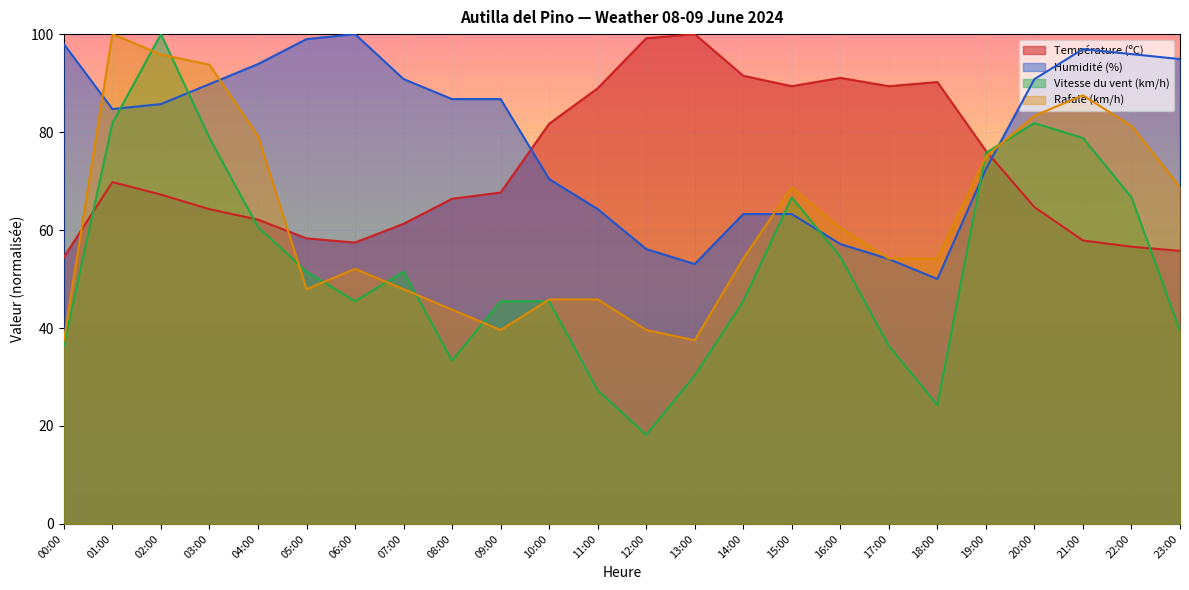

How many data points in Humidité (%) are above 86?

12